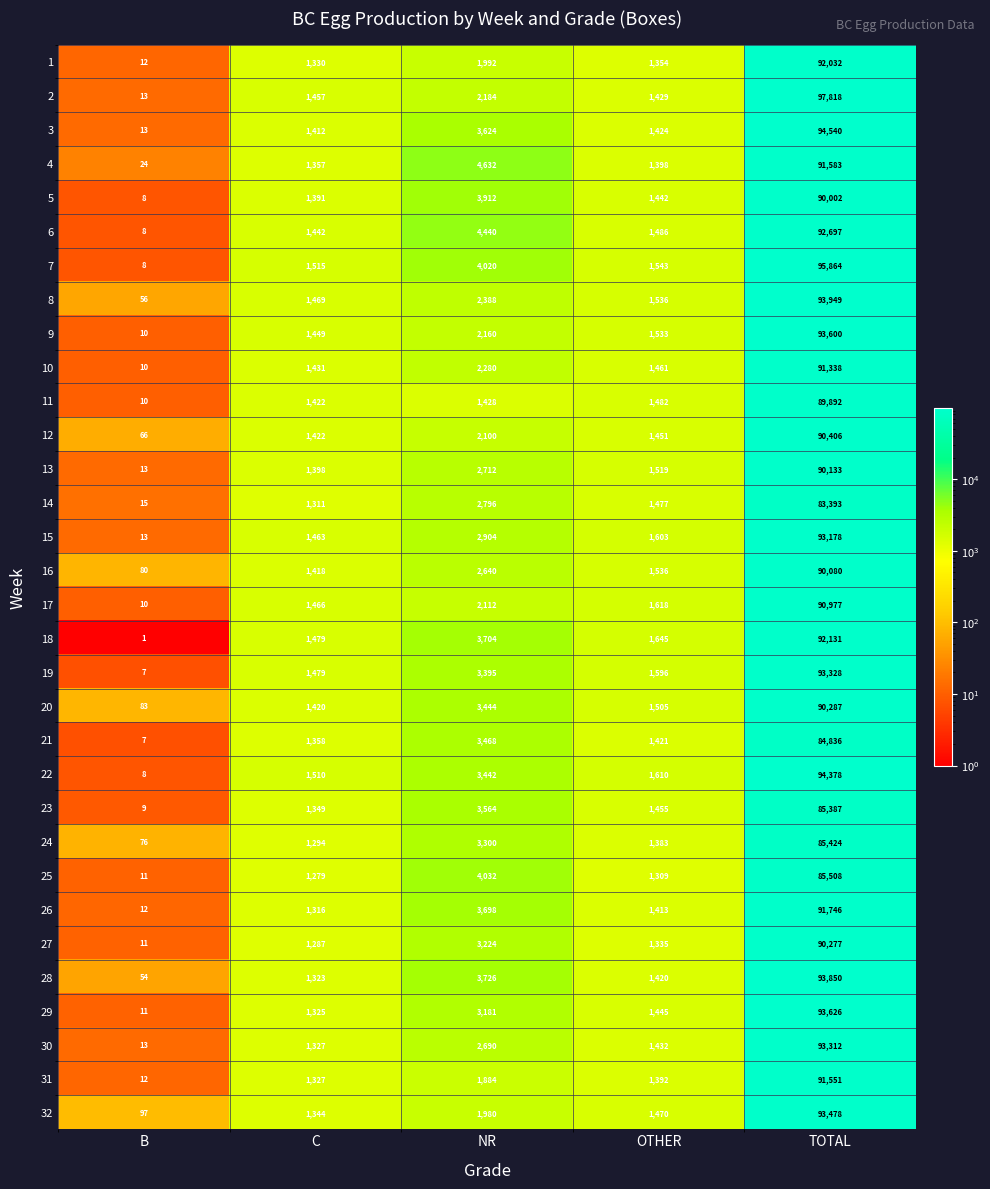

What is the difference between the 22 values at C and B?

1502